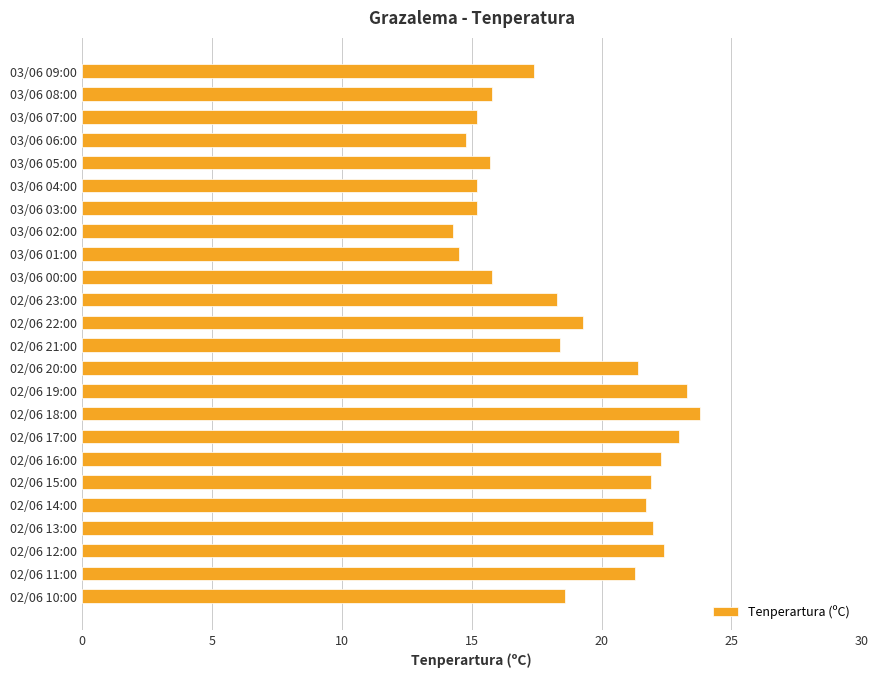

How many categories are shown in the chart?

24